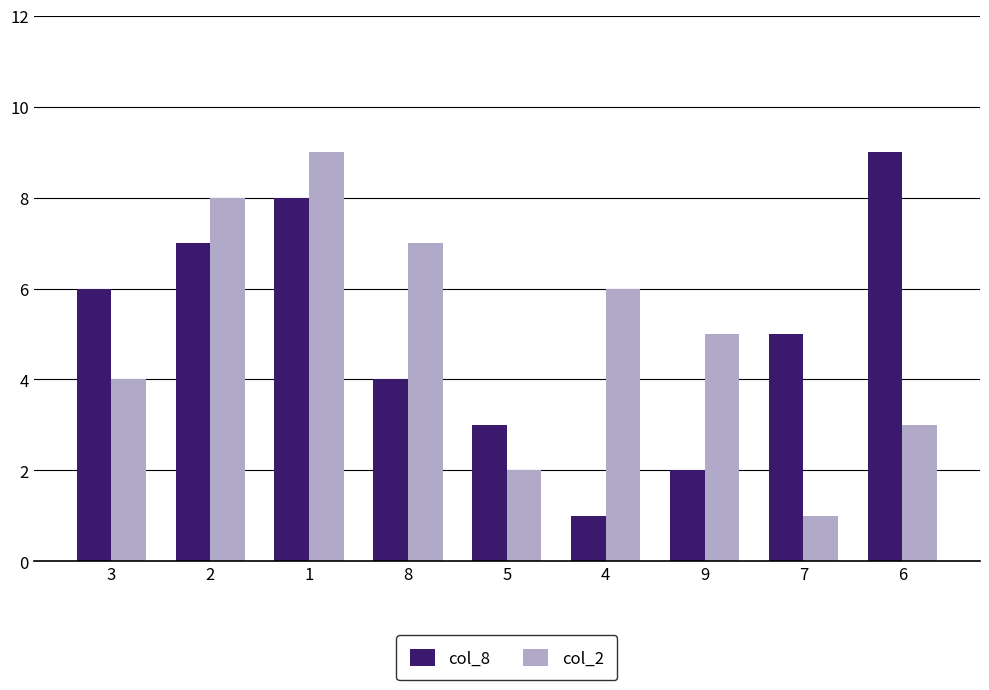

Is the value of col_8 at 1 greater than the value of col_2 at 7?

Yes